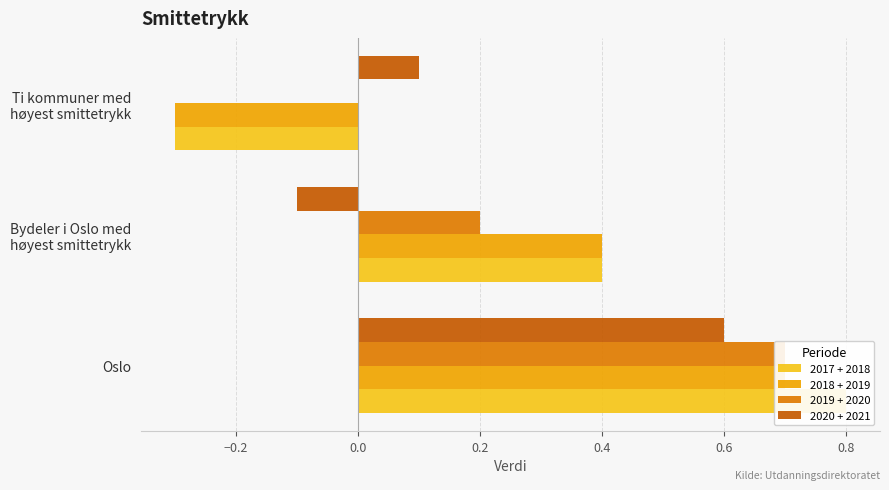

Which series changed the most between Oslo and Bydeler i Oslo med høyest smittetrykk?

2020 + 2021